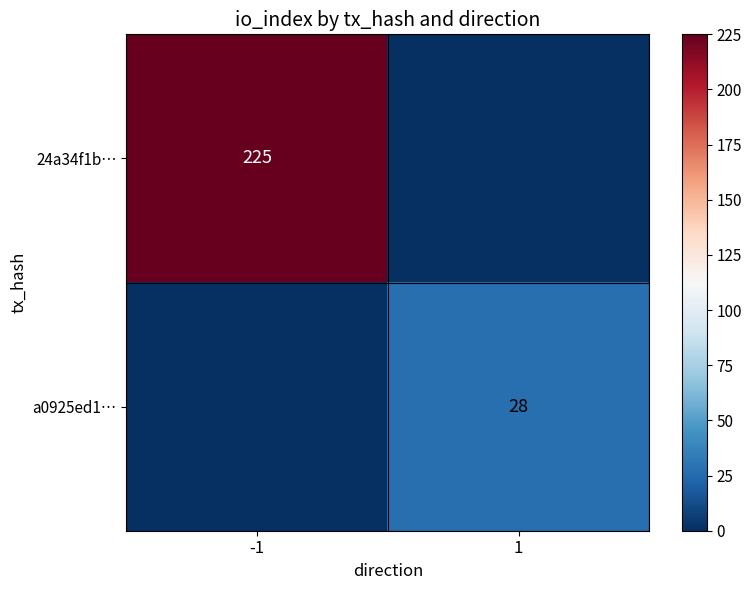

Is it true that a0925ed1… equals 28 at 1?

True